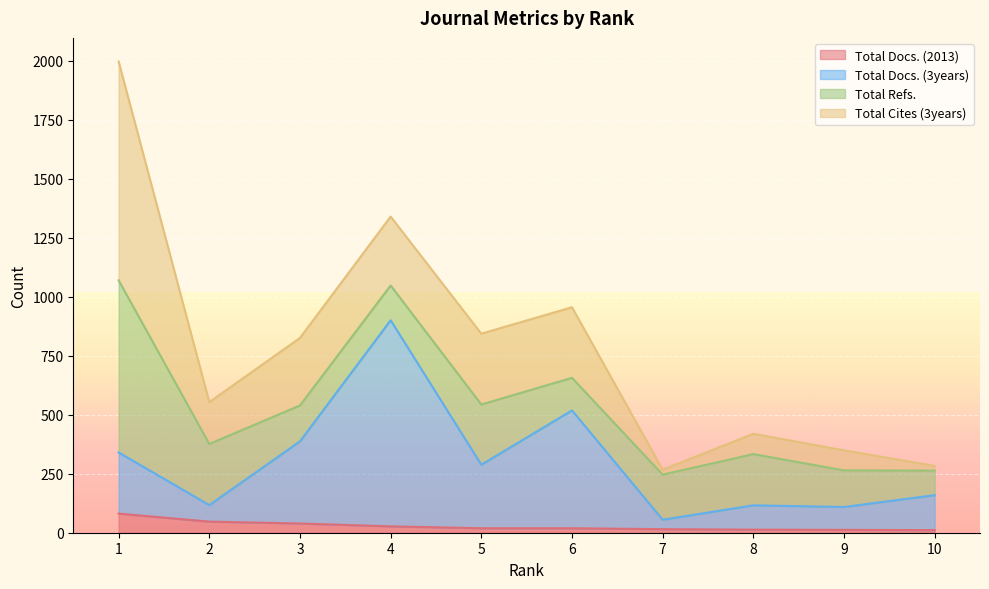

Is it true that Total Docs. (2013) equals 3 at 10?

False